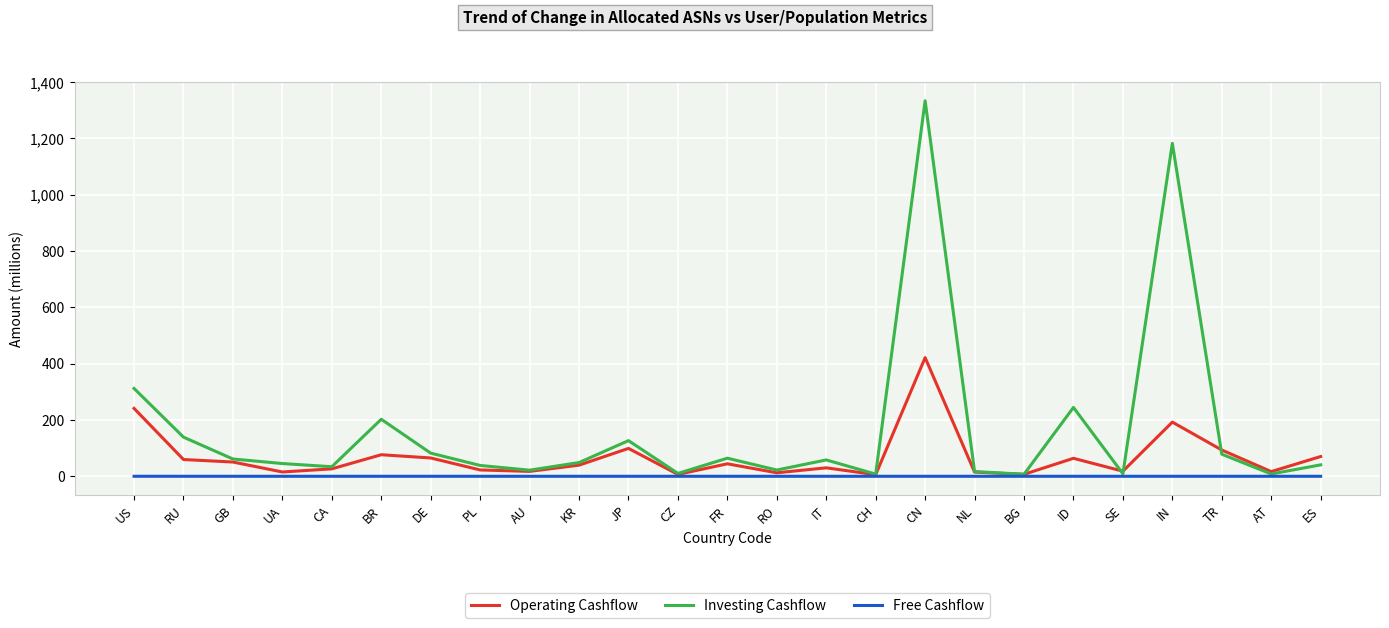

What is the difference between the highest and lowest values at GB?

61.4